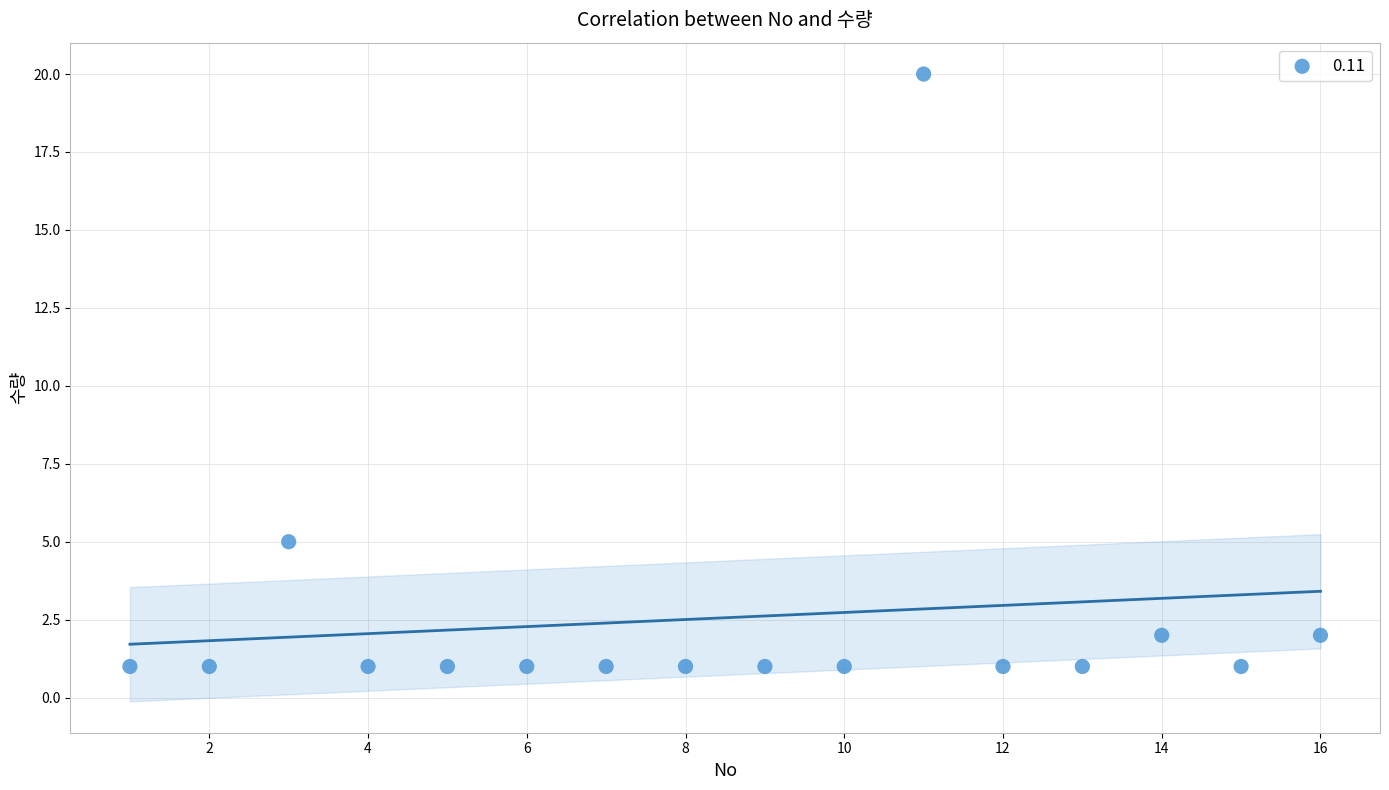

What Y value in the scatter plot is closest to 10?

5